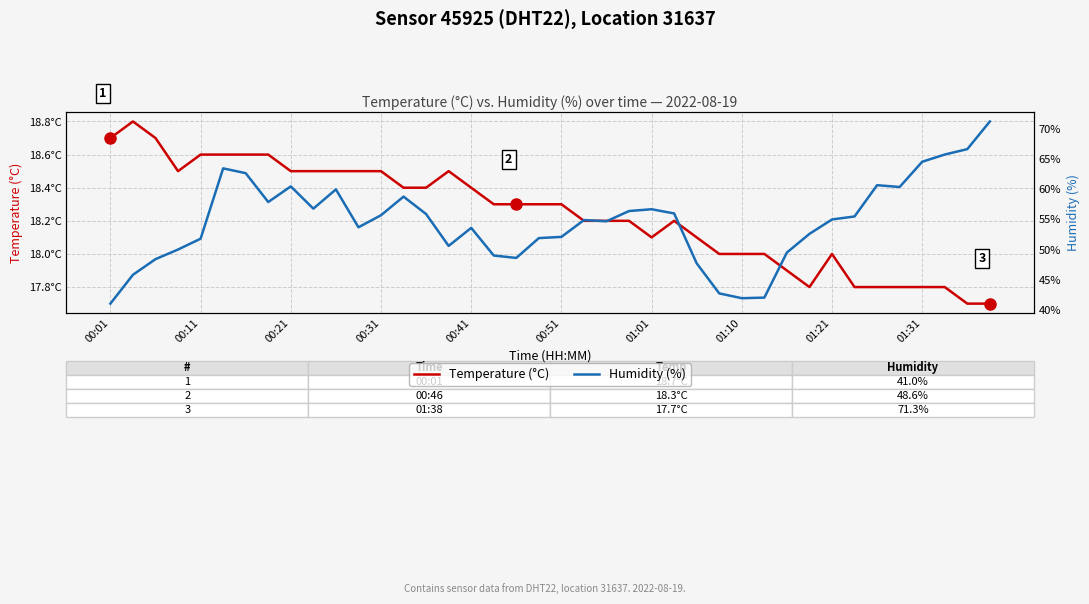

Which series has the widest spread of values?

Humidity (%)